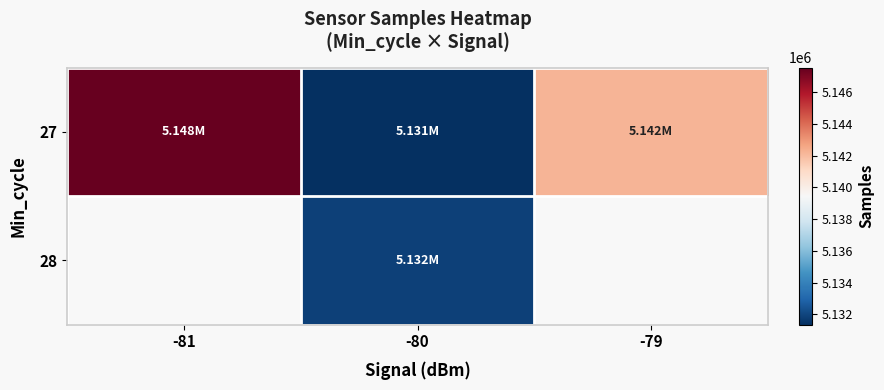

Which series has the largest total across all categories?

27